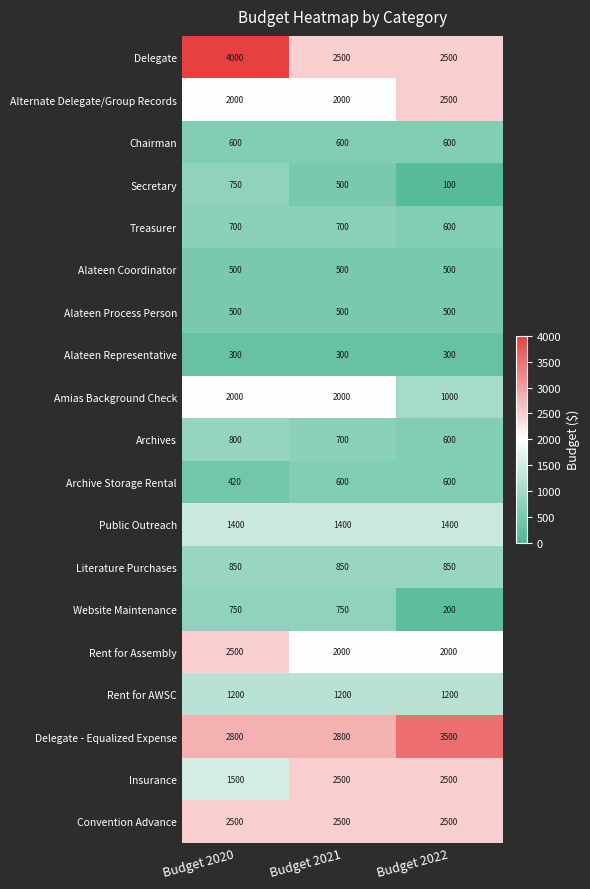

List the labels in order of Secretary value, smallest first.

Budget 2022, Budget 2021, Budget 2020